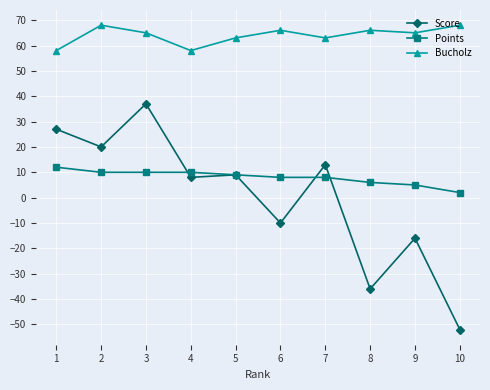

Does the chart display data point markers on the line(s)?

Yes